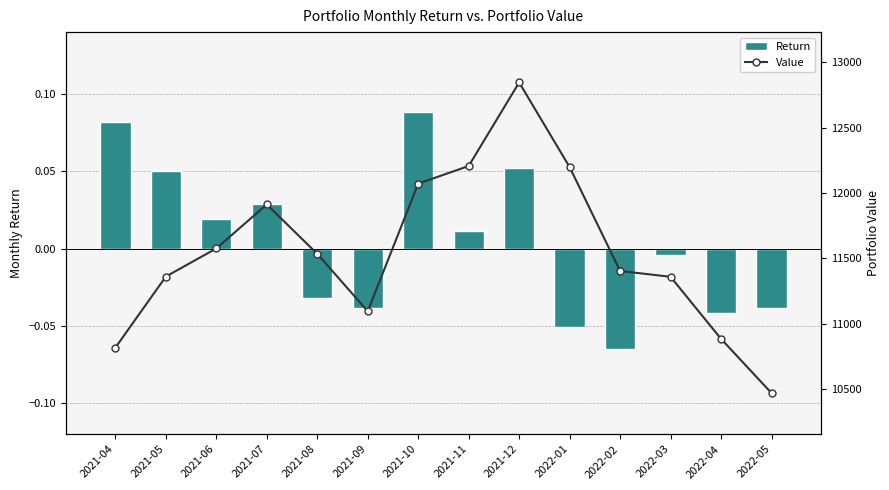

What position from the right is 2021-07?

11